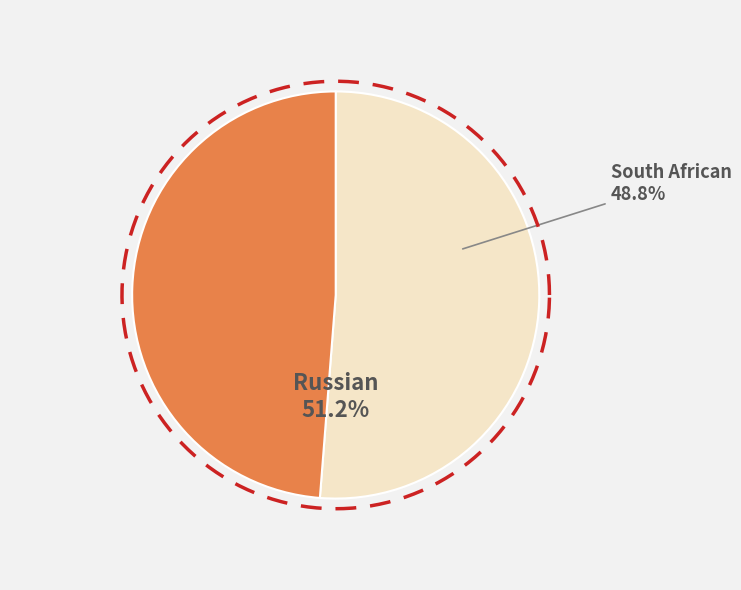

Which slice is the smallest?

South African